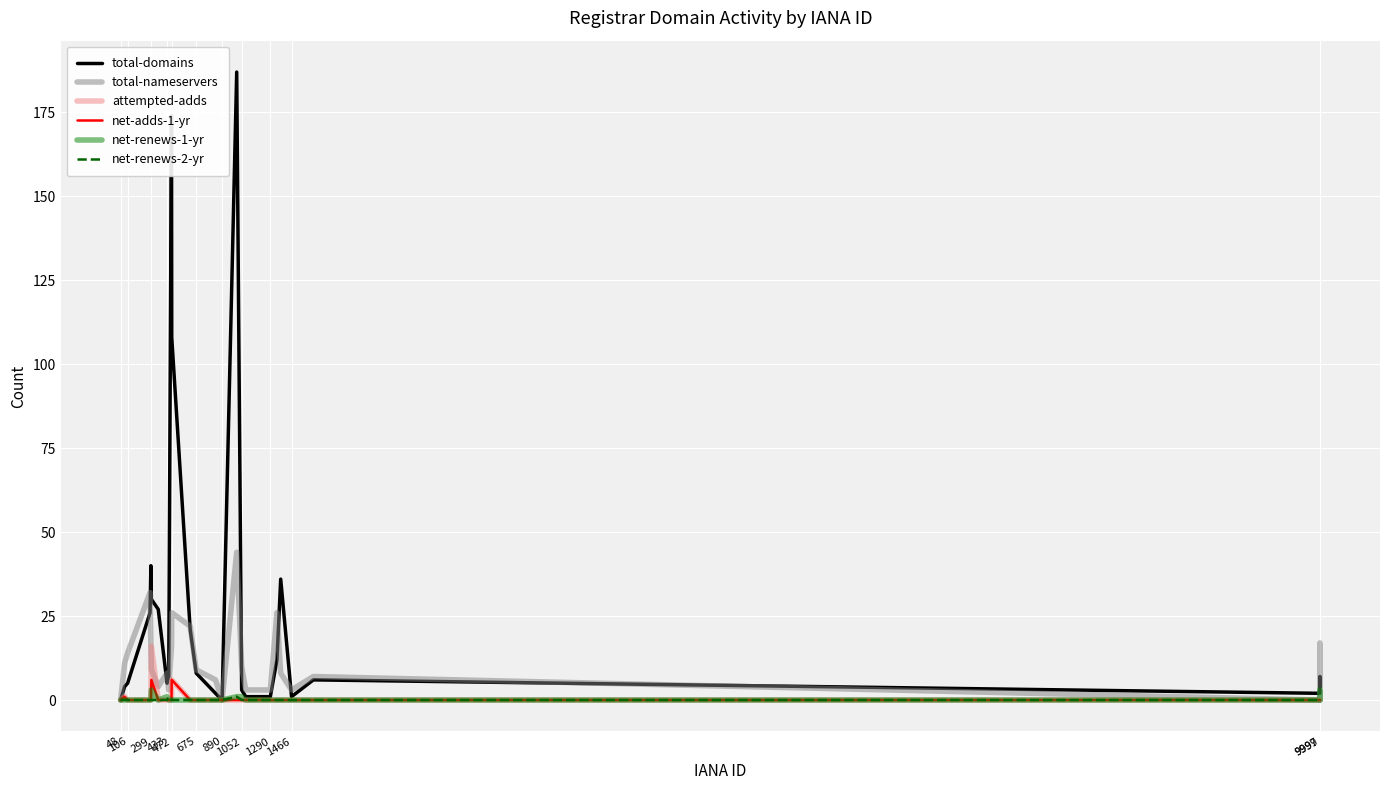

What is the greatest value displayed?

187